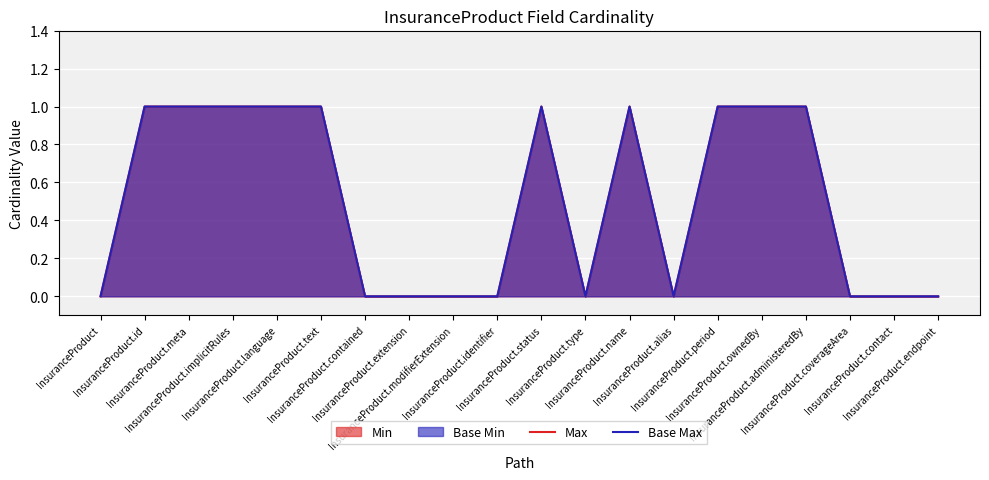

At which label does Max reach its minimum?

InsuranceProduct